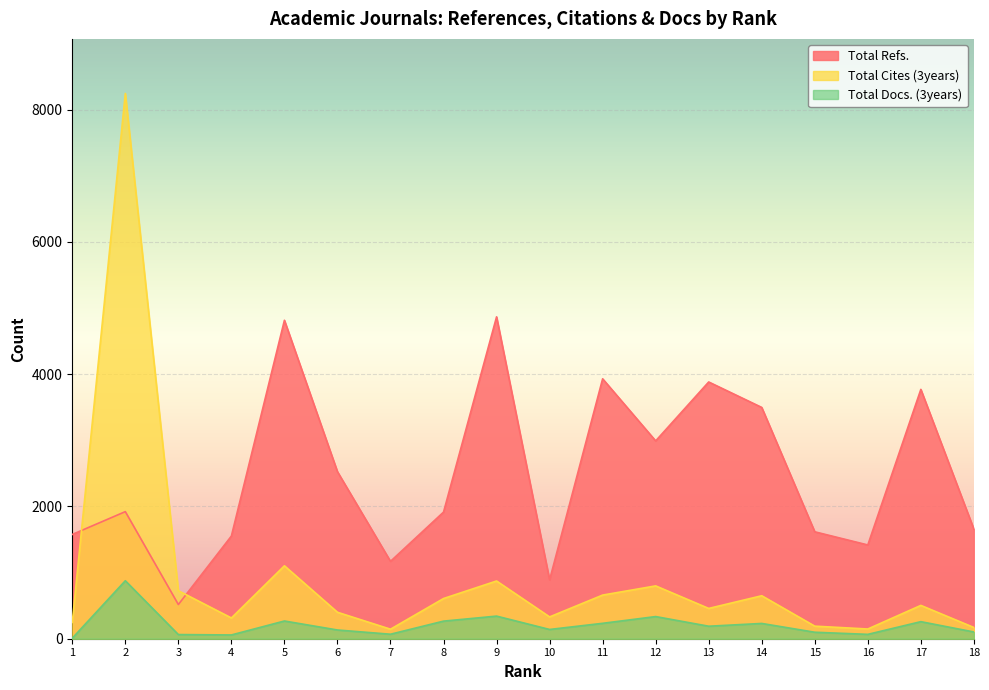

True or false: Total Refs. and Total Cites (3years) intersect in this chart.

True